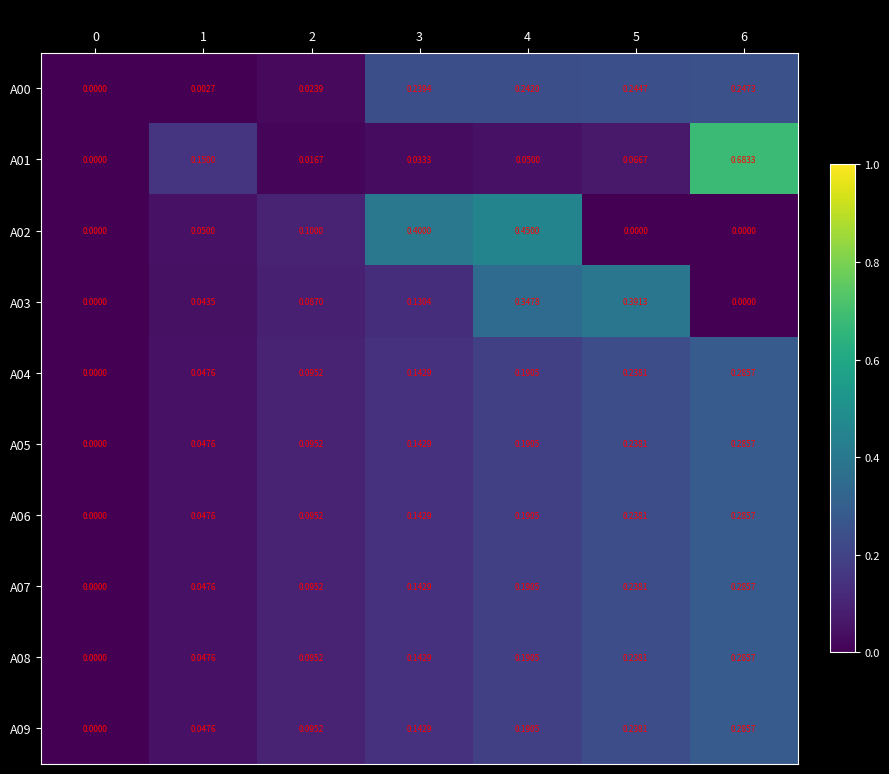

Is the value of A00 at 5 greater than the value of A05 at 2?

Yes